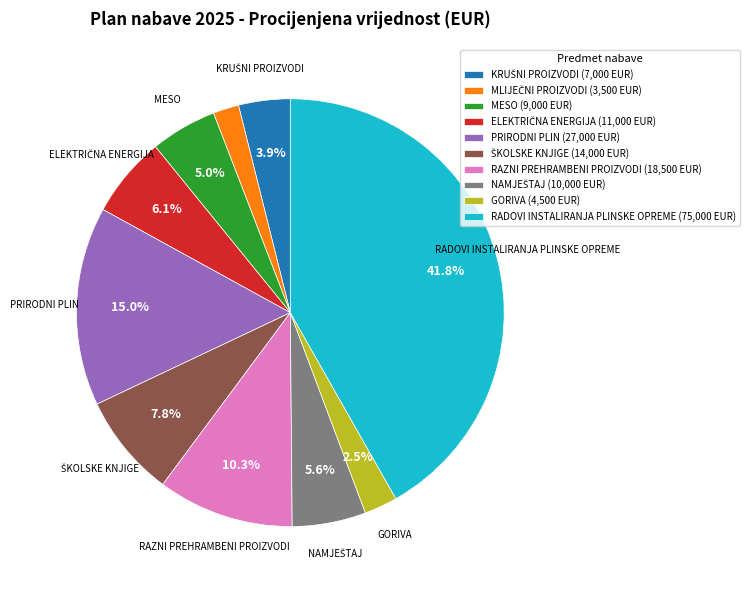

How many segments does this pie chart have?

10